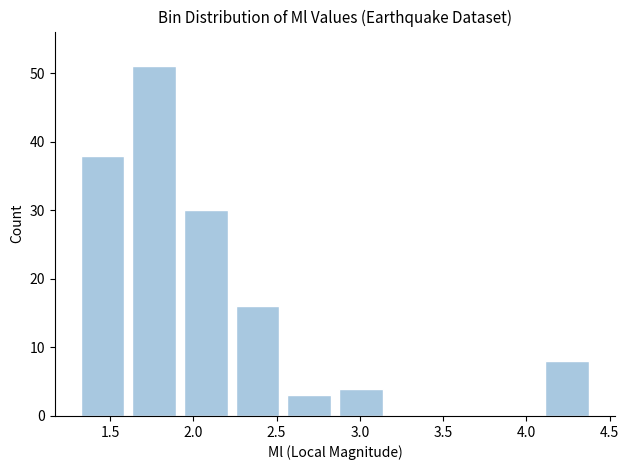

Over which range of the x-axis is the bar tallest?

1.61 to 1.92